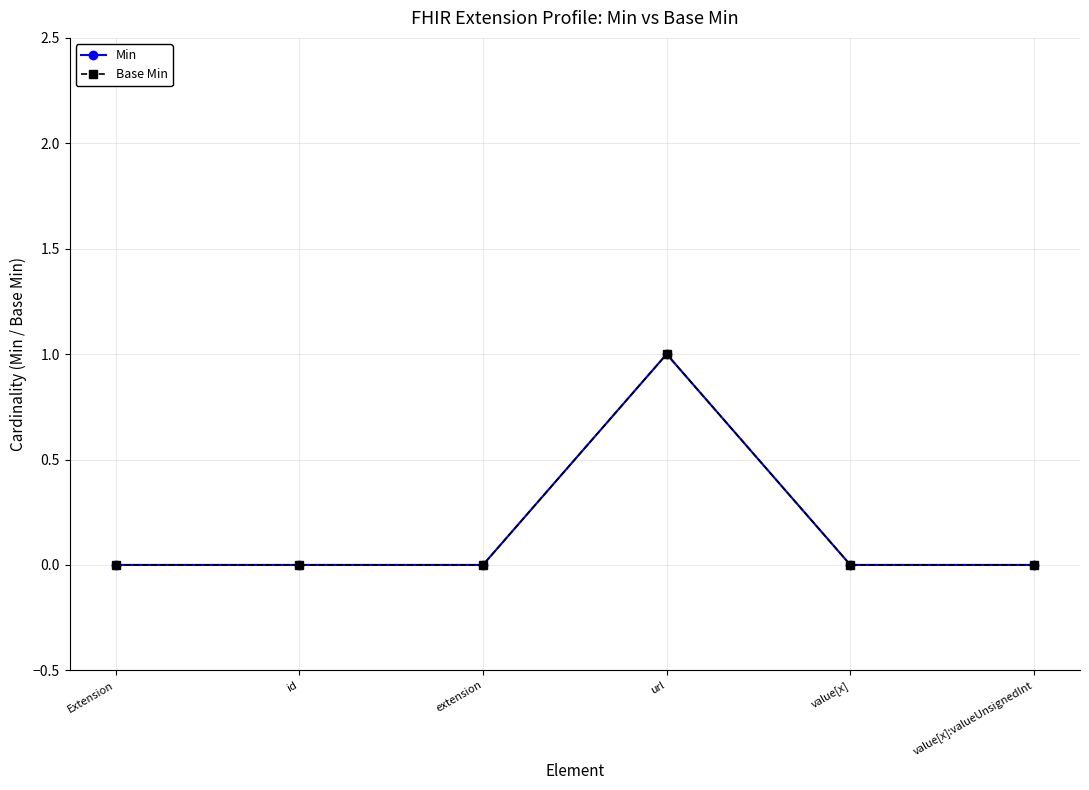

Between Extension and value[x]:valueUnsignedInt, which series saw the biggest shift?

Min